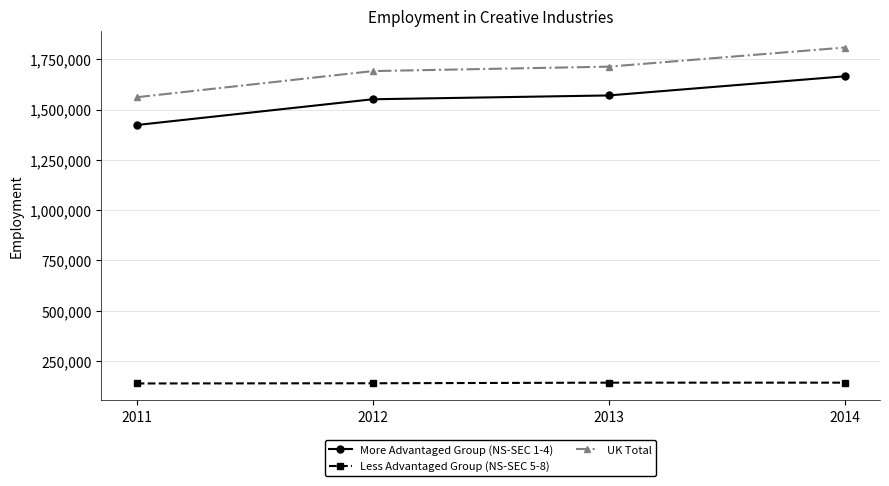

What is the value of the Less Advantaged Group (NS-SEC 5-8) point at the 4th from the left?

143000